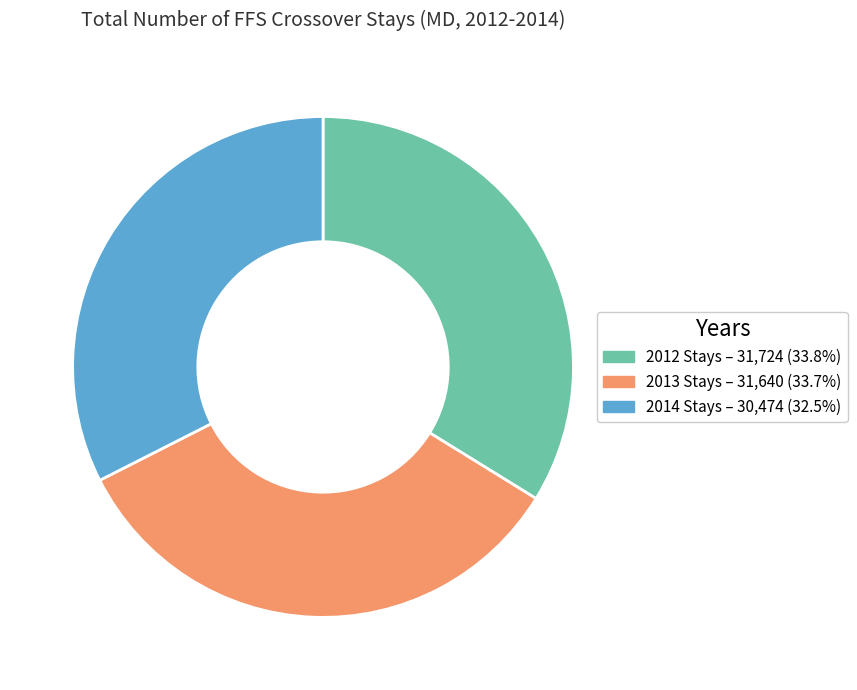

Combined, do 2014 Stays and 2013 Stays account for over 50%?

Yes